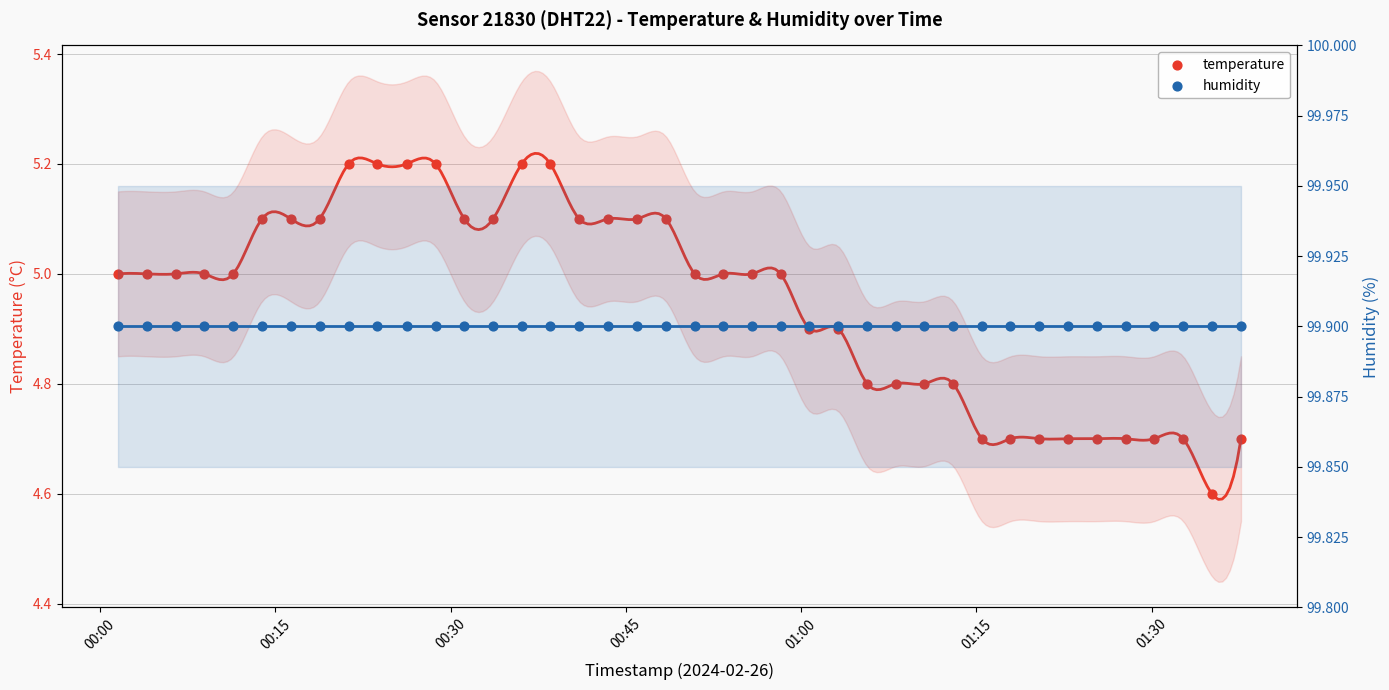

What are all the series names shown in the legend?

temperature, humidity